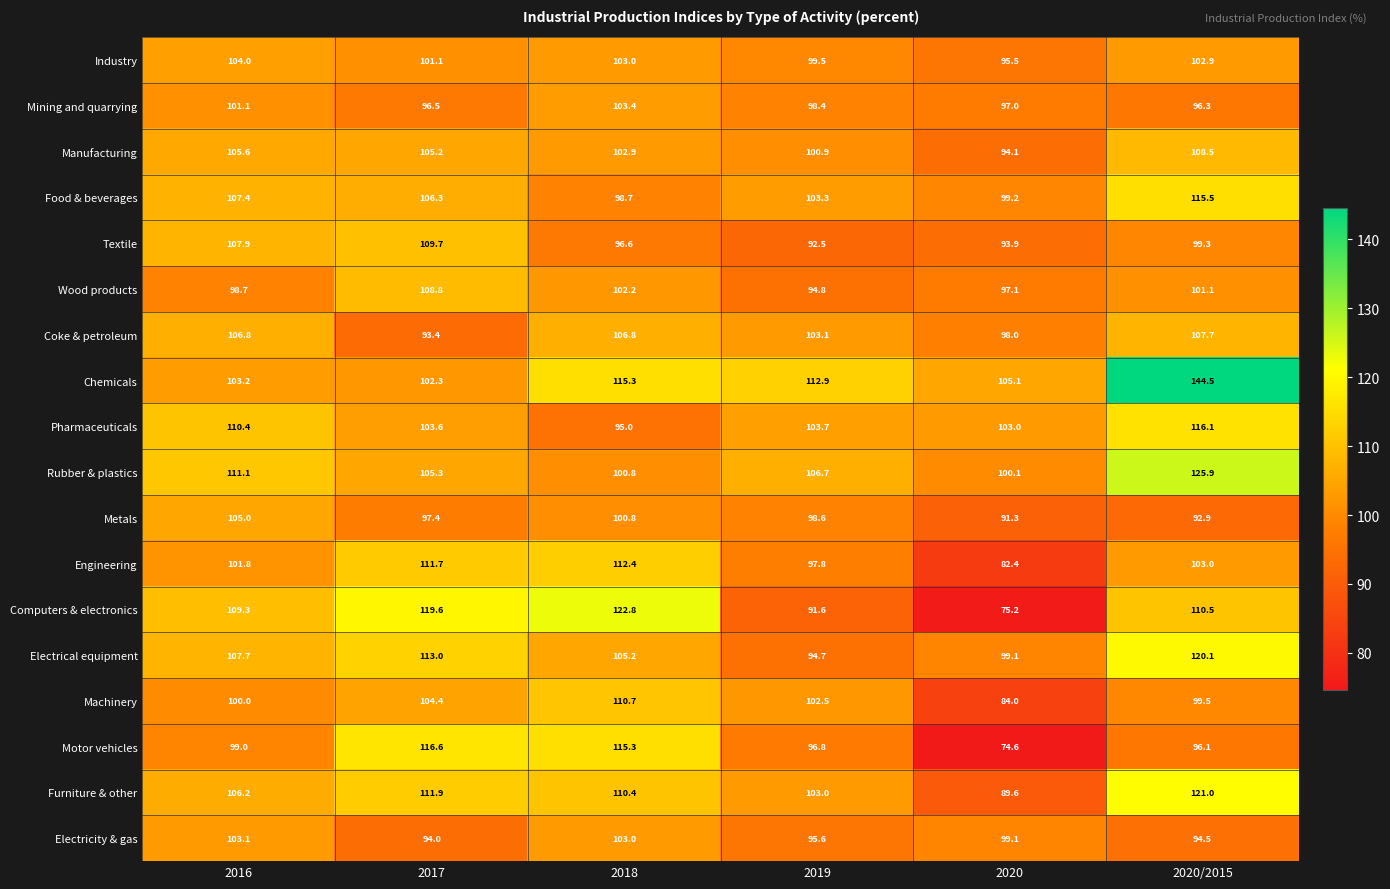

What is the difference between the second highest and second lowest values in the Machinery series?

4.9